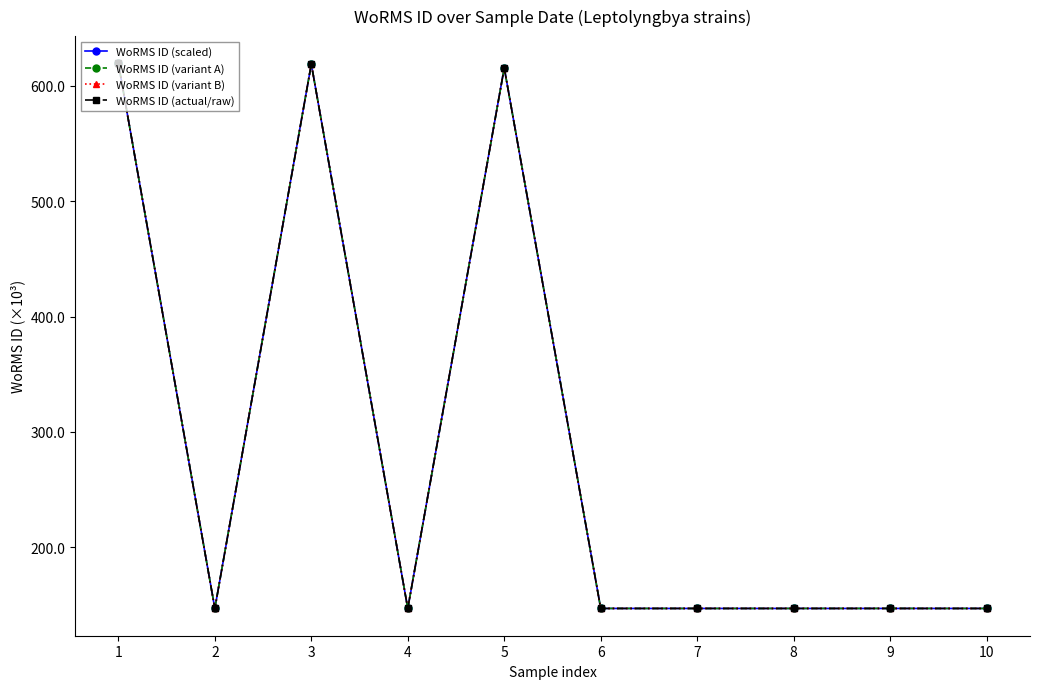

The value of WoRMS ID (scaled) at 2 is 226.3. True or false?

False